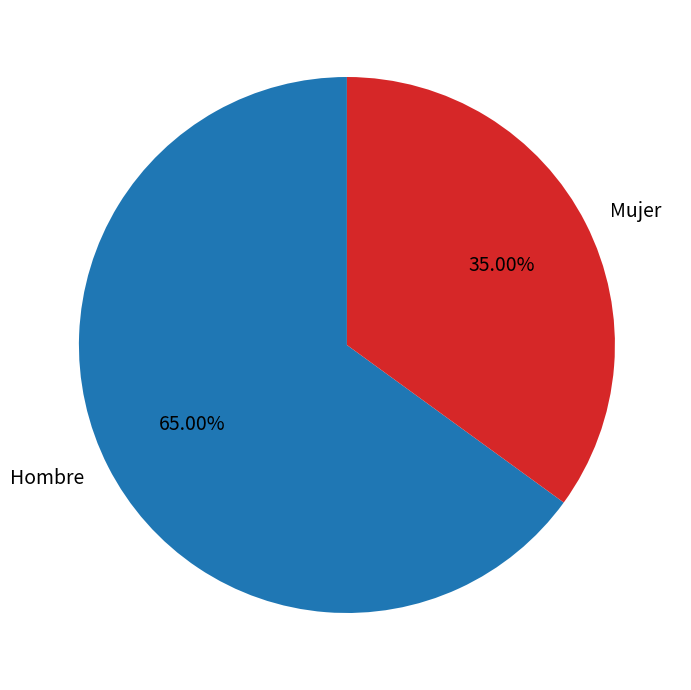

Count the number of slices in the pie.

2